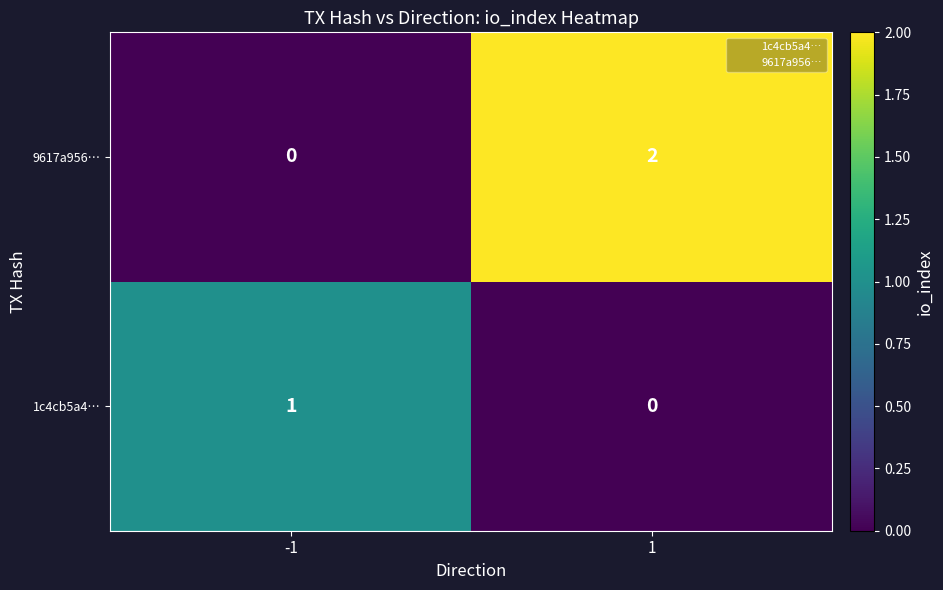

Which series changed the most between -1 and 1?

9617a956…